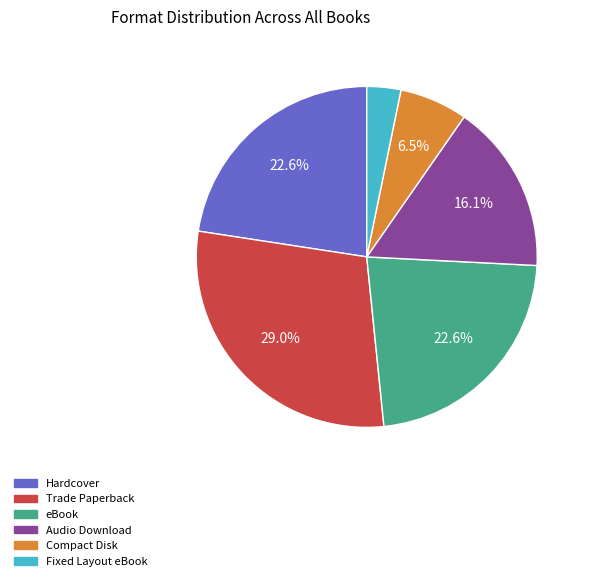

What percentage do Trade Paperback and eBook together represent?

51.6%